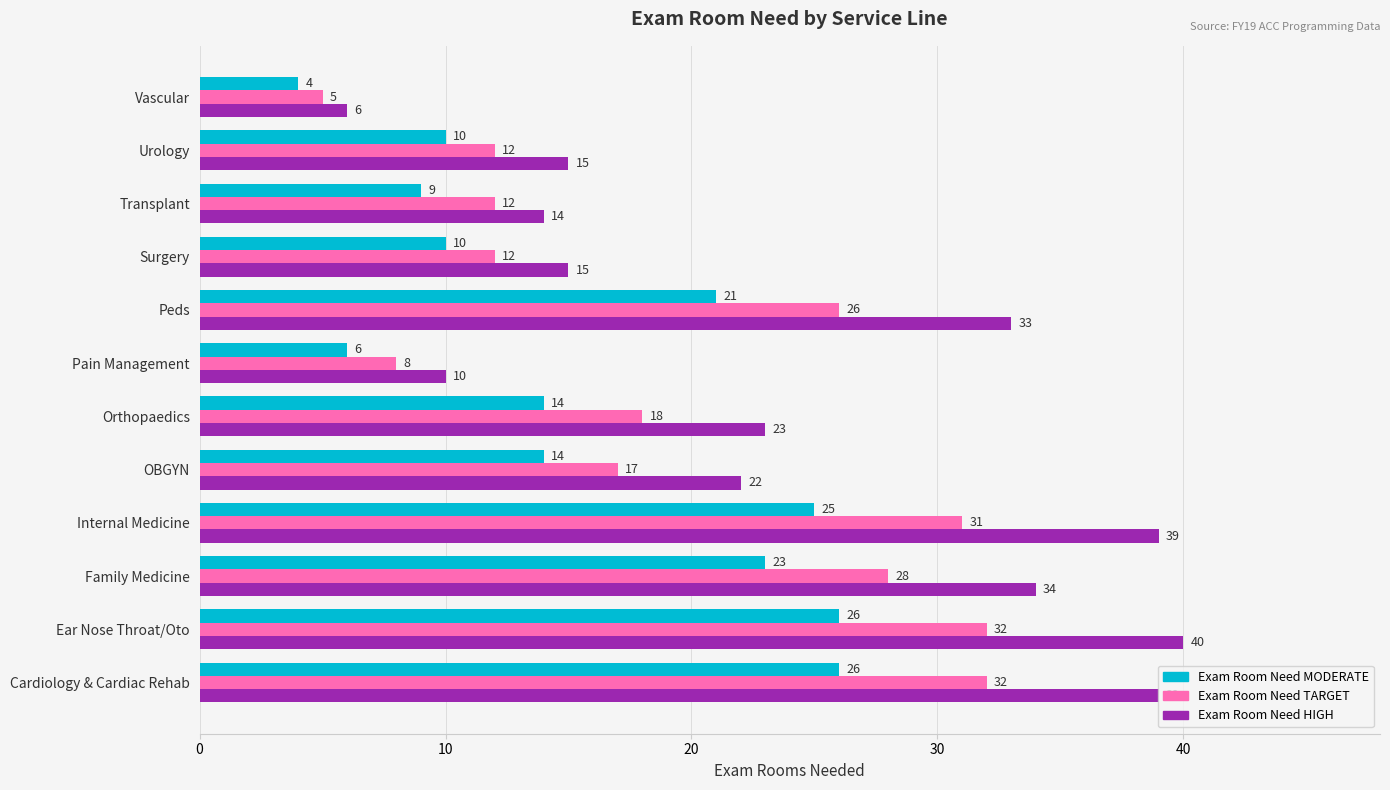

Rank the series at Surgery from highest to lowest value.

Exam Room Need HIGH, Exam Room Need TARGET, Exam Room Need MODERATE